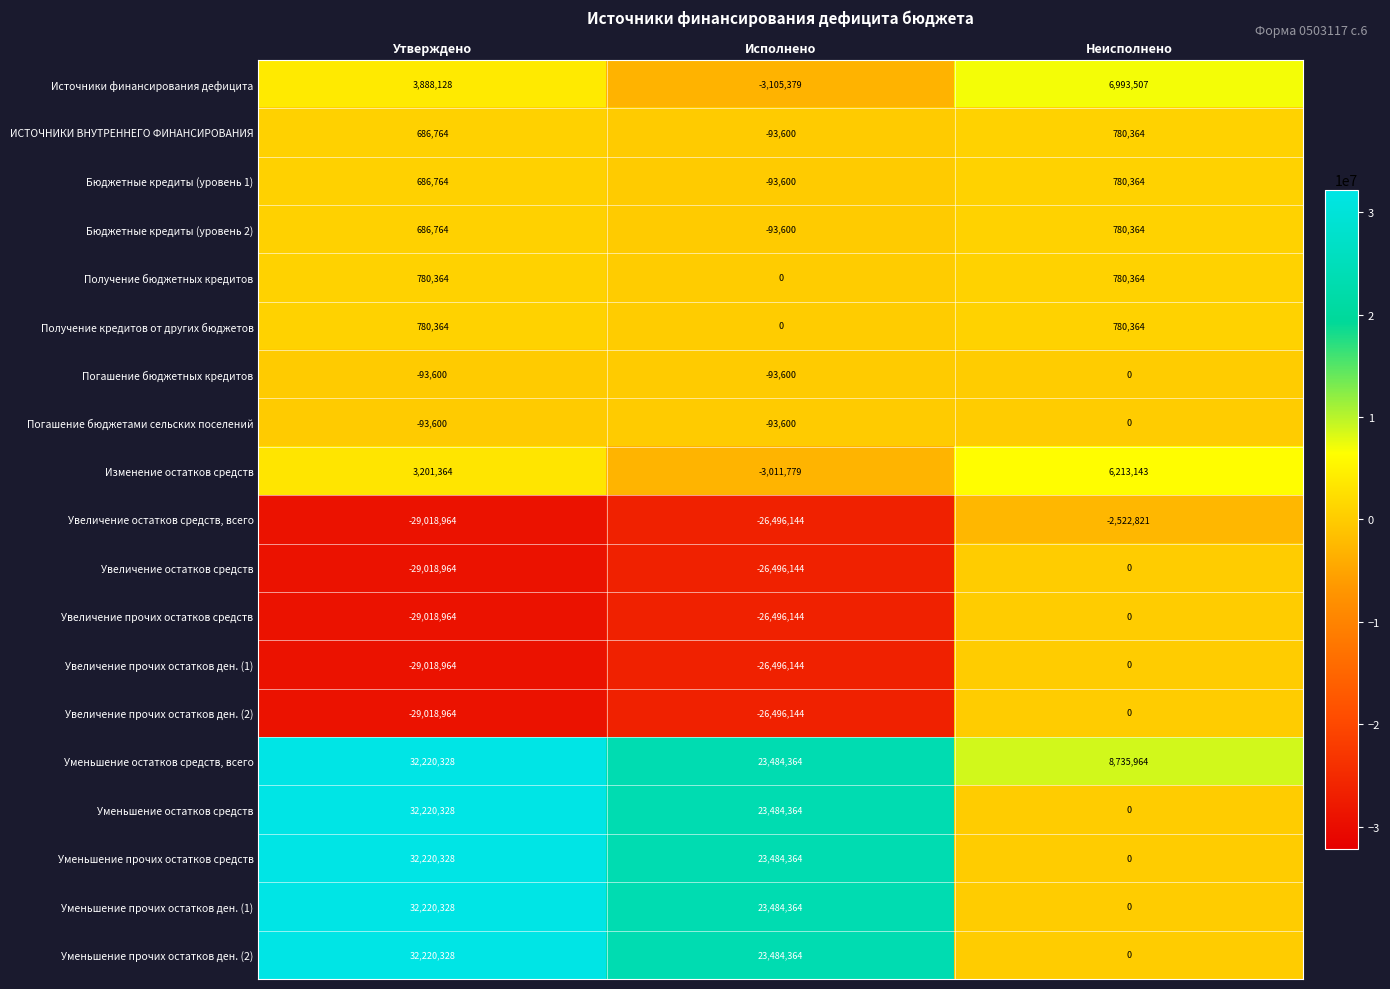

What is the difference between the maximum and second lowest values in the Увеличение прочих остатков ден. (1) series?

26496144